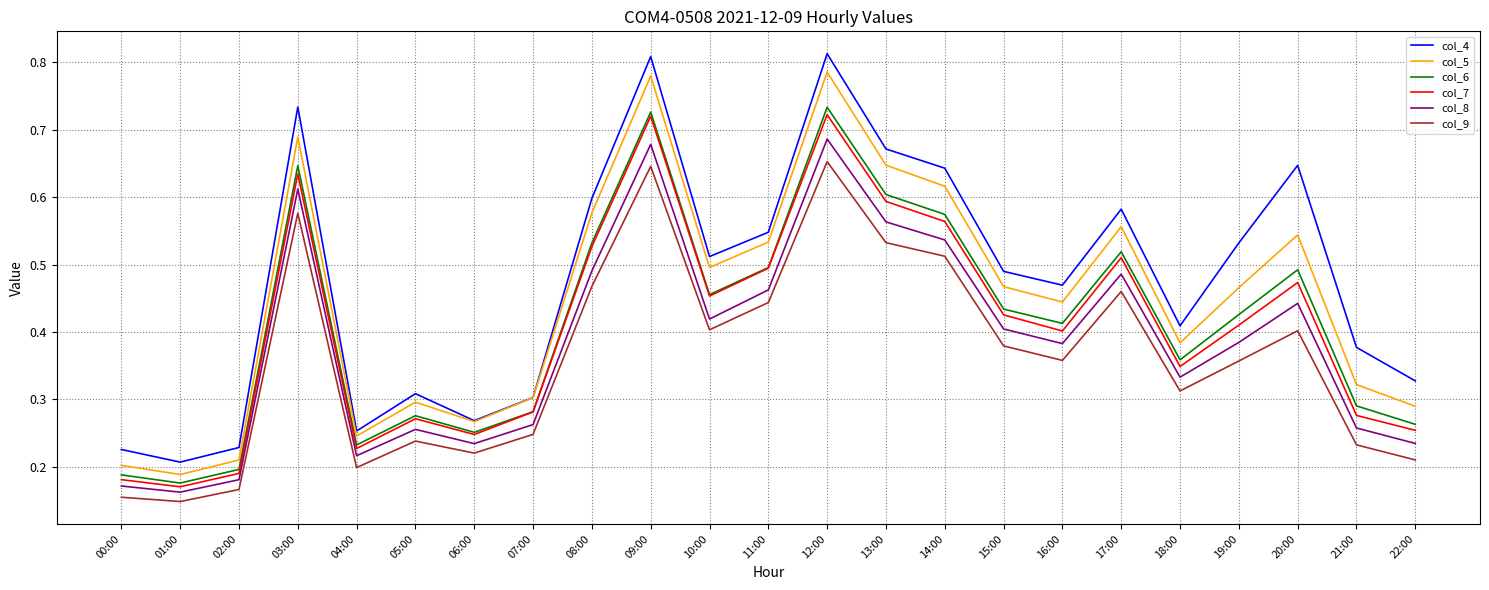

What position from the left is 04:00?

5